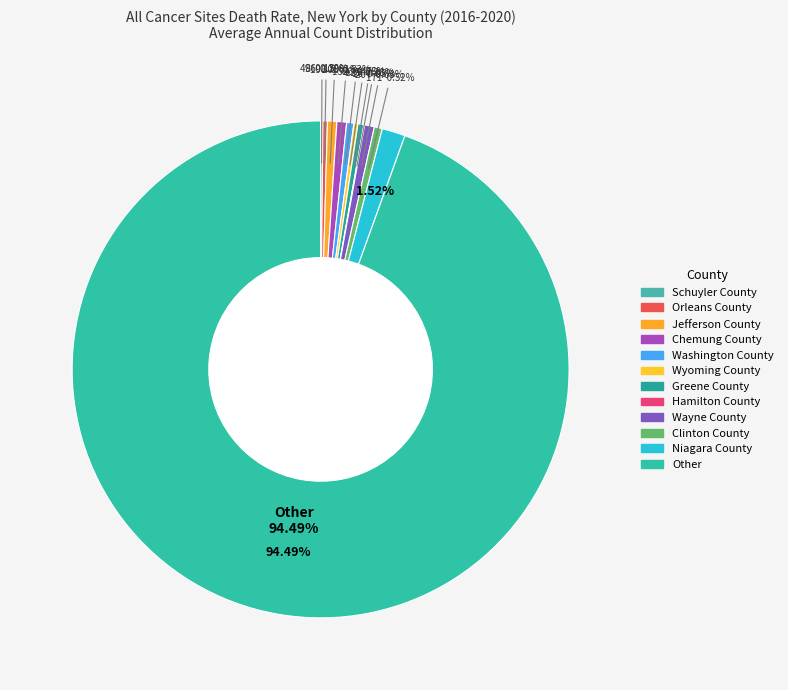

Do Schuyler County and Orleans County together represent more than half of the pie?

No